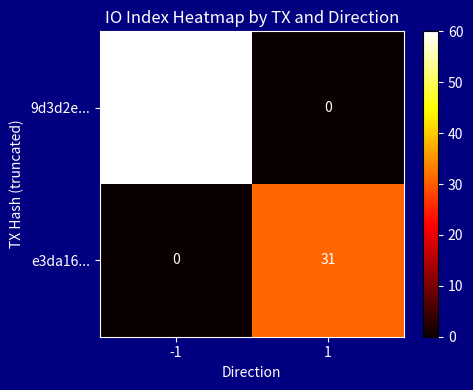

Is it true that 9d3d2e... equals 0 at 1?

True